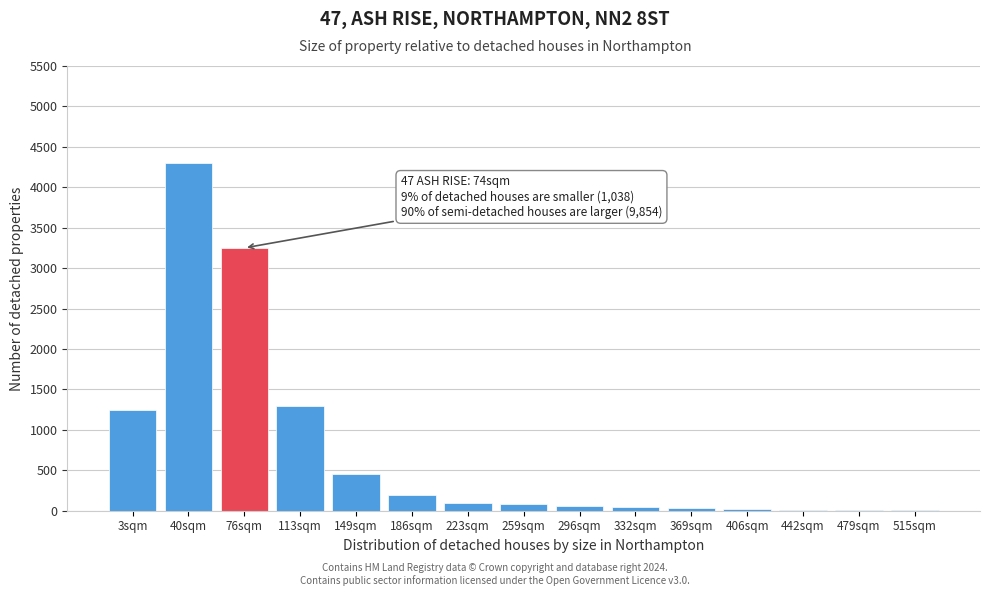

True or false: the data shows 126 at 149sqm.

False